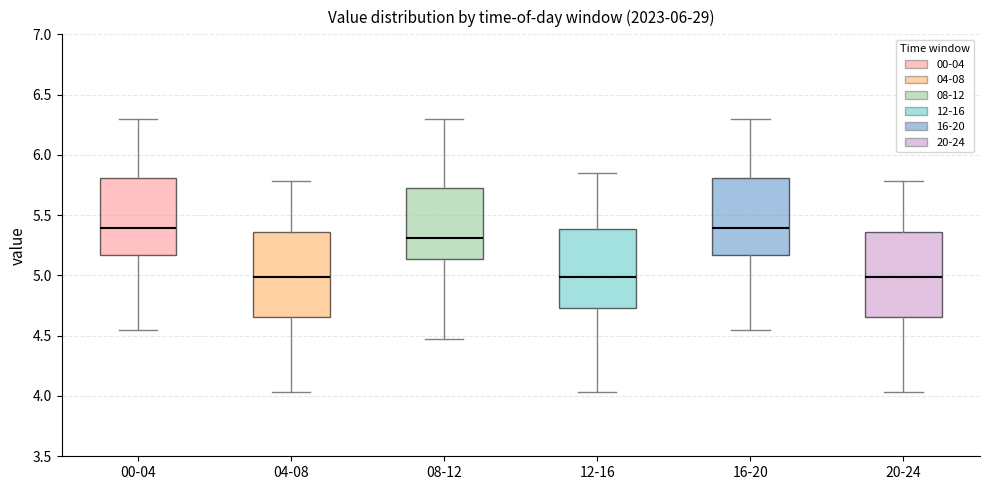

Reading left to right, transcribe this box plot: for each box, give where its median line is, the range the box spans, and where its two whiskers end, as read against the y-axis. The values are not printed on the chart, so give them approximately, as read against the axis.

00-04: median 5.40, box 5.15 to 5.80, whiskers 4.55 to 6.30
04-08: median 5.00, box 4.65 to 5.35, whiskers 4.05 to 5.80
08-12: median 5.30, box 5.15 to 5.75, whiskers 4.45 to 6.30
12-16: median 5.00, box 4.75 to 5.40, whiskers 4.05 to 5.85
16-20: median 5.40, box 5.15 to 5.80, whiskers 4.55 to 6.30
20-24: median 5.00, box 4.65 to 5.35, whiskers 4.05 to 5.80